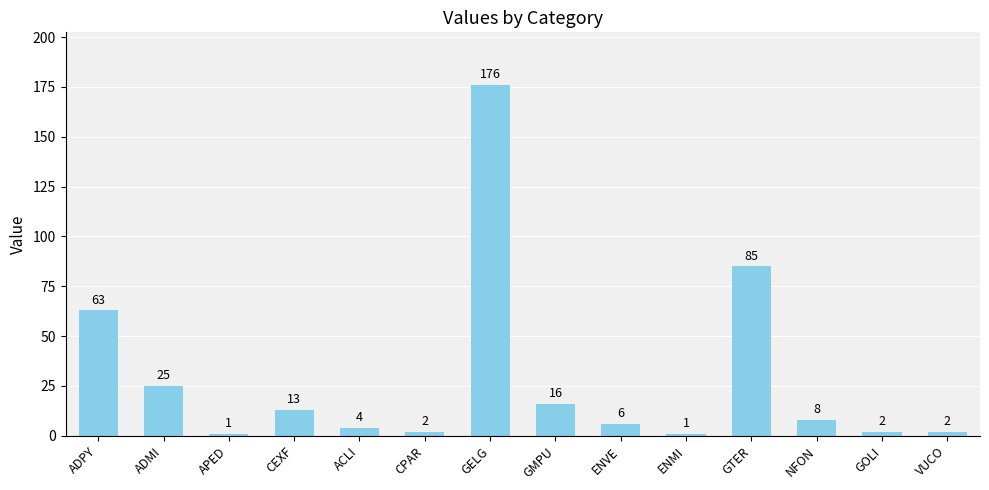

What is the label of the 2nd bar from the right?

GOLI